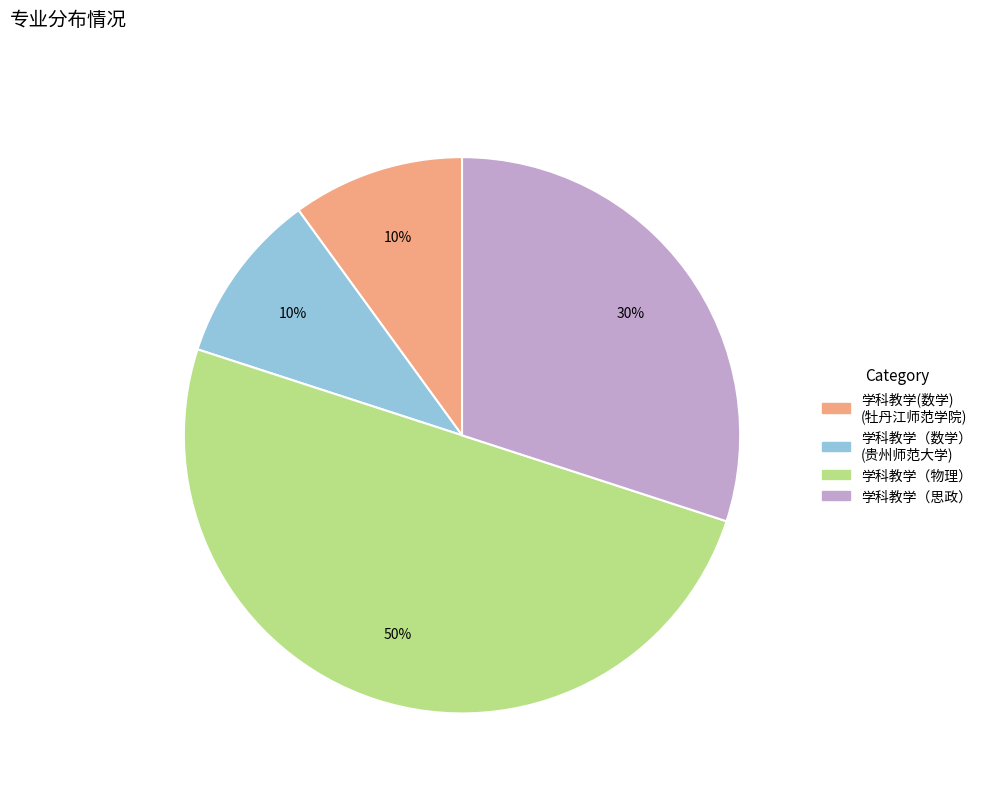

How many segments does this pie chart have?

4